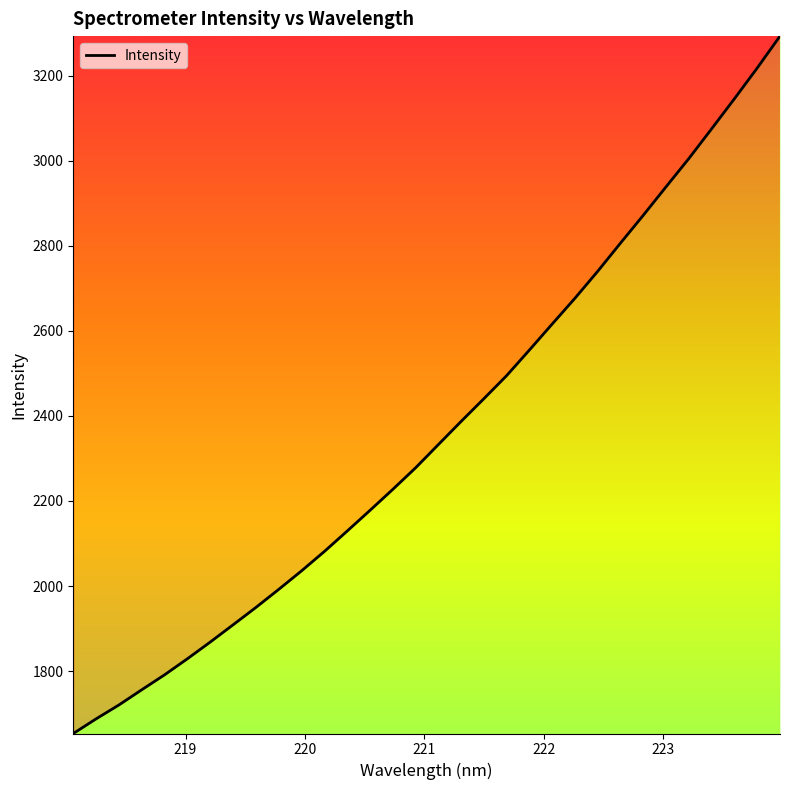

What is the smallest value displayed?

1653.3